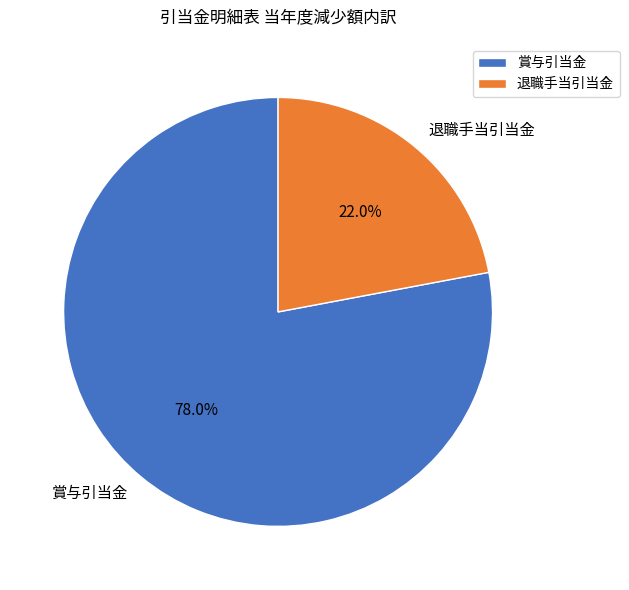

To the nearest percent, what is the difference between the largest and smallest slice percentages?

56%